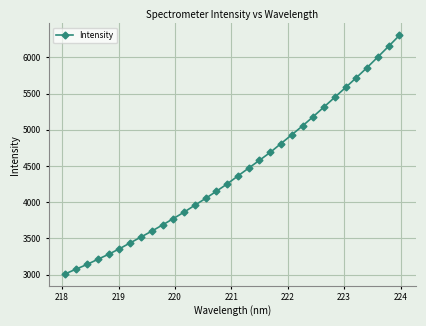

True or false: there are more than 1 points higher than both neighbors.

False